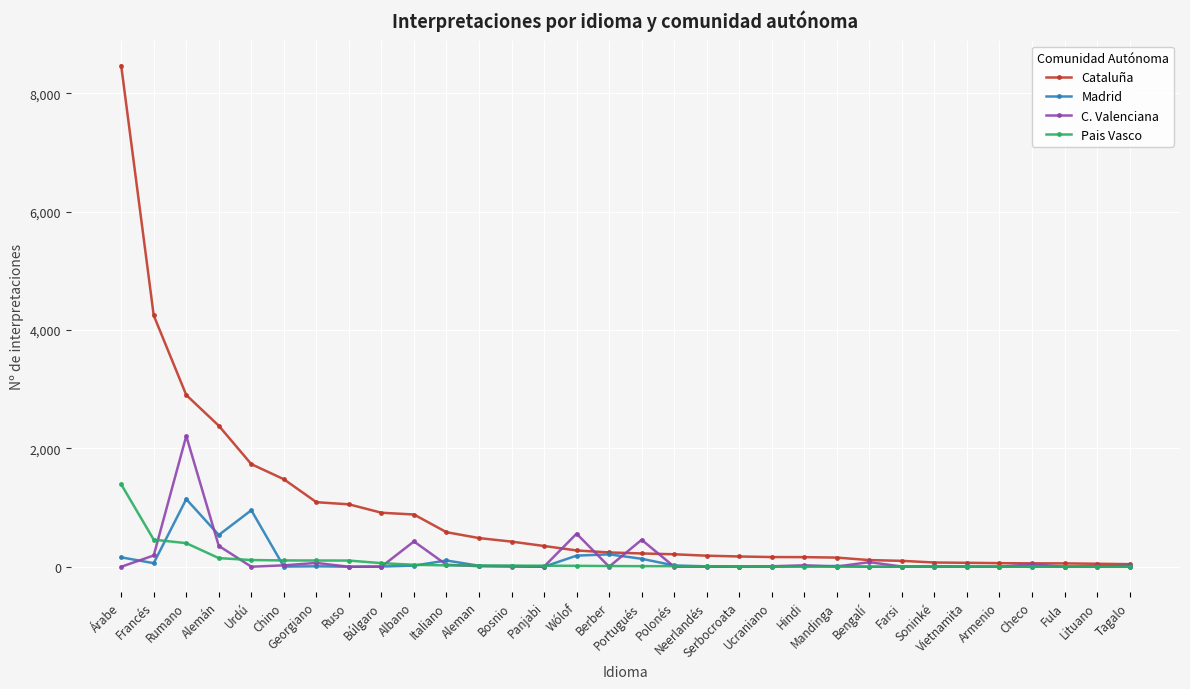

Between which two adjacent categories do Pais Vasco and Madrid first intersect?

Francés and Rumano